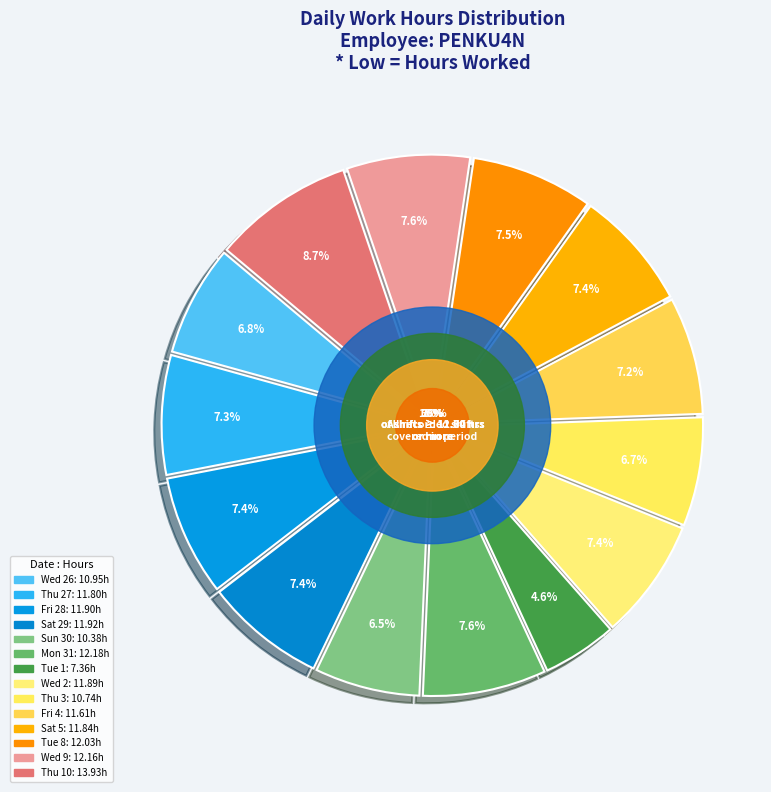

To the nearest percent, what is the average slice percentage?

7%